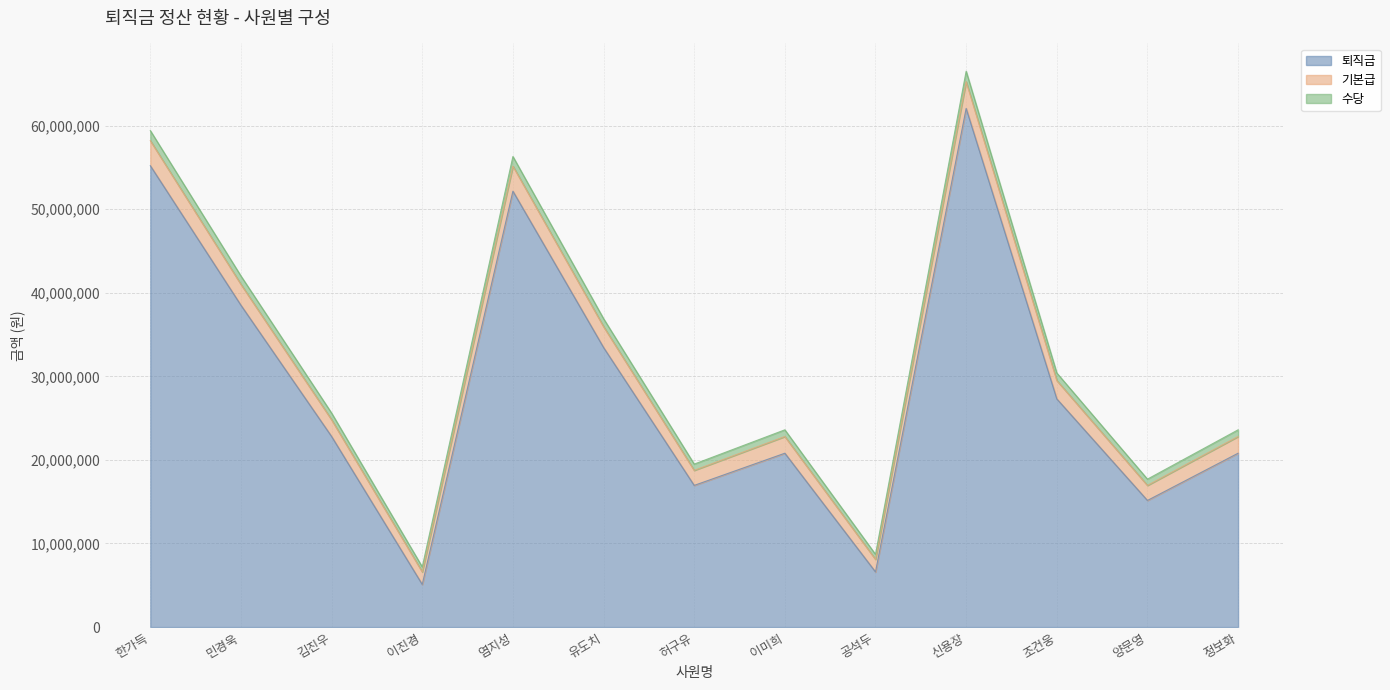

What is the approximate value of 퇴직금 at 김진우, to the nearest 50?

22800000